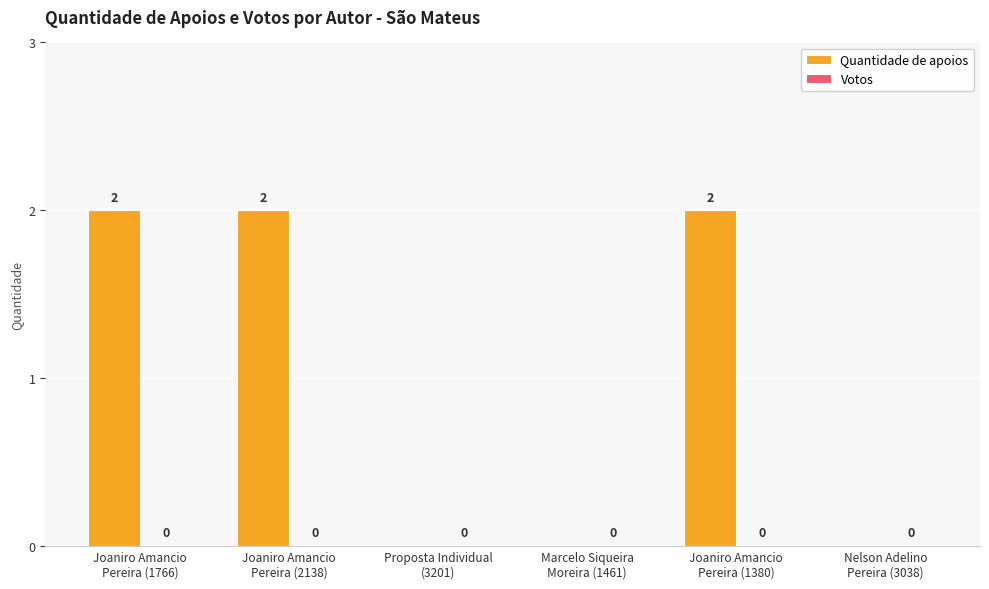

What is the sum of all values?

6